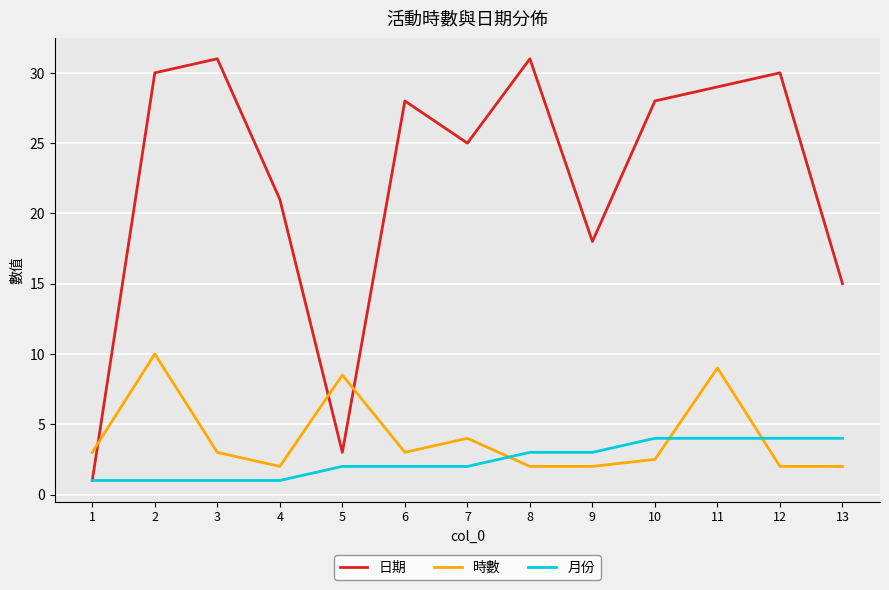

True or false: 日期 has a value of 15.0 at 13.

True